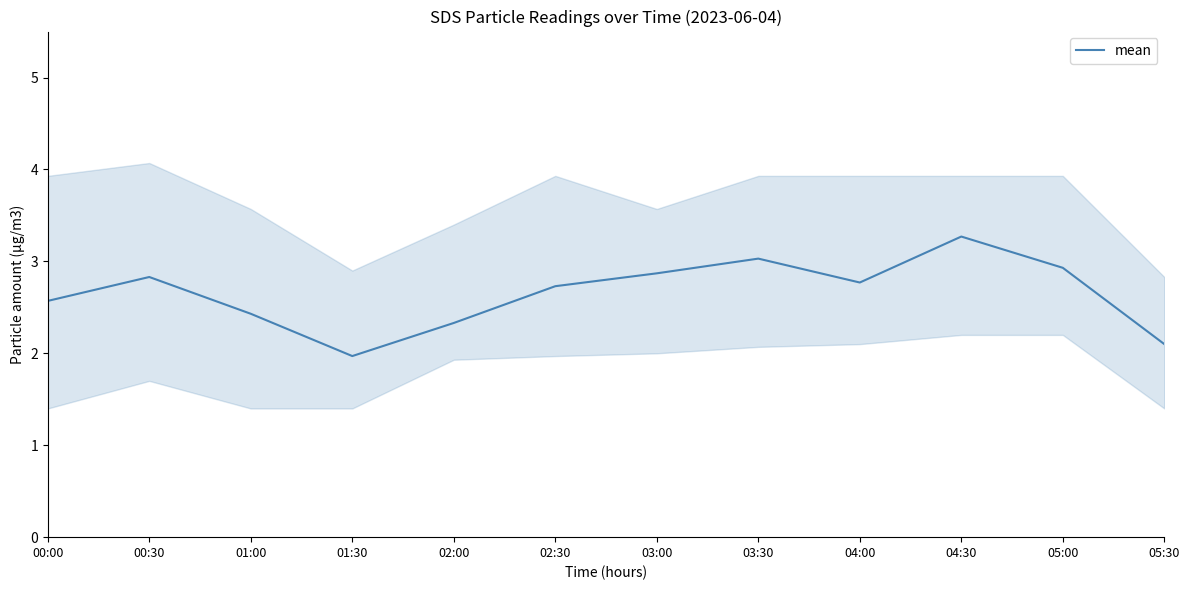

Where is the first local maximum?

00:30